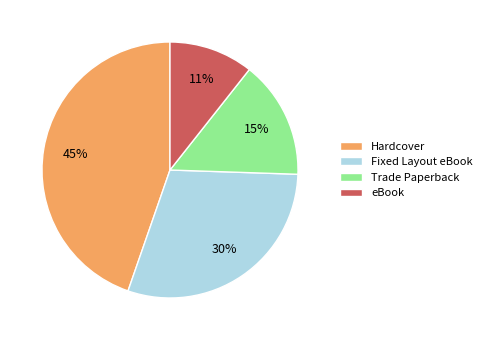

To the nearest percent, what portion does Trade Paperback represent?

15%